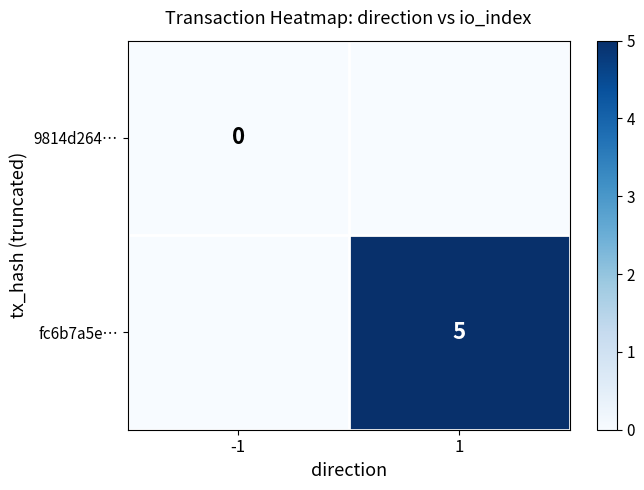

List the series in order of their overall mean, highest first.

fc6b7a5e…, 9814d264…